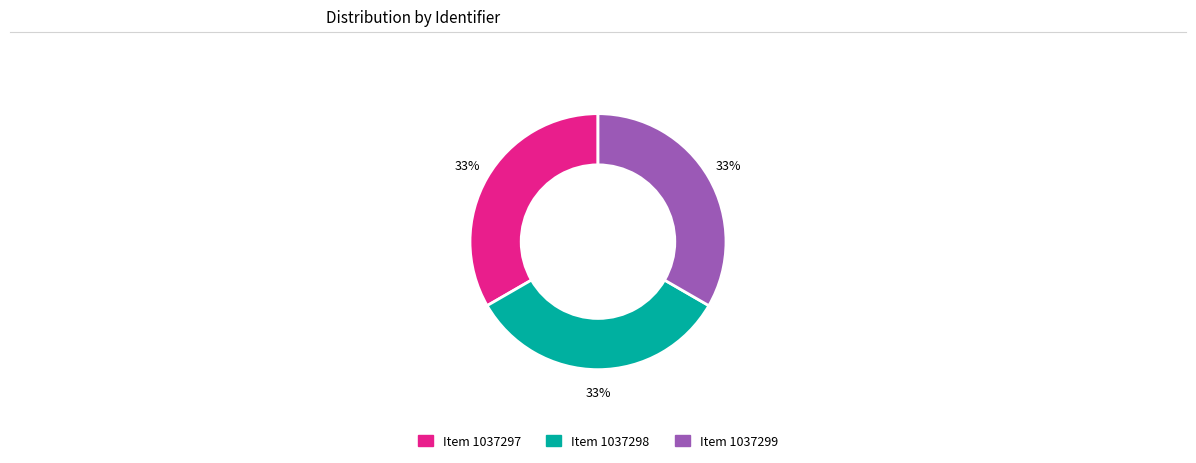

Is there a majority slice in this chart?

No